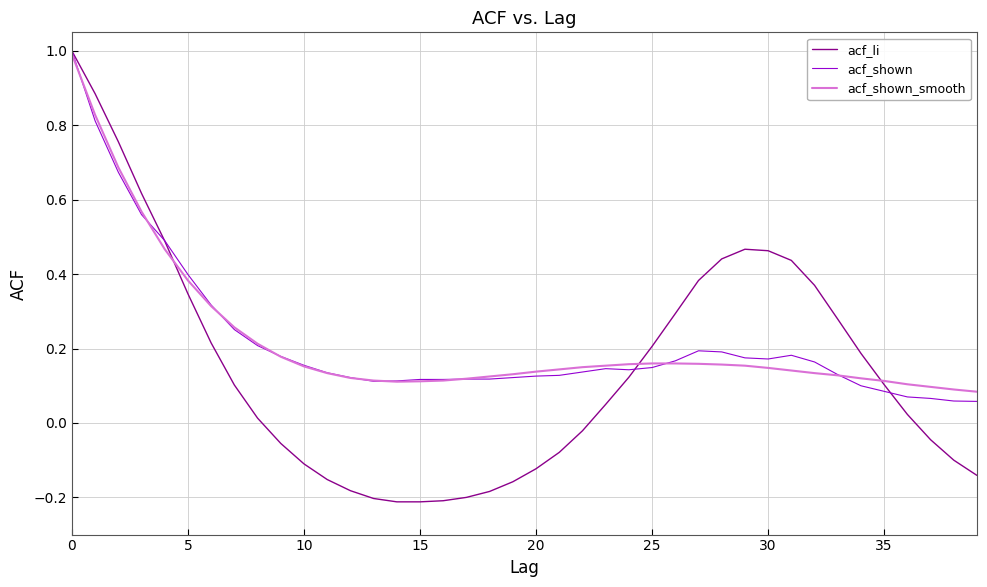

How many lines are shown in the chart?

3